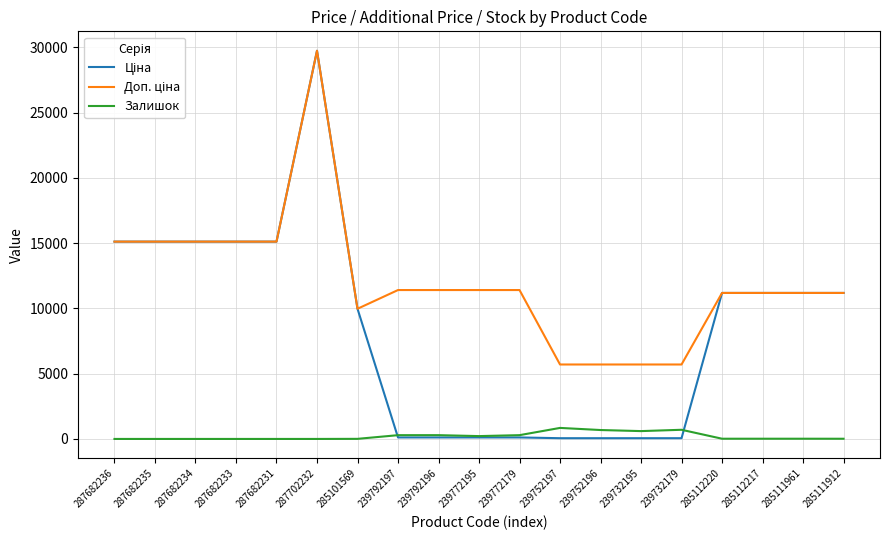

At which category is the sum across all series the highest?

287702232